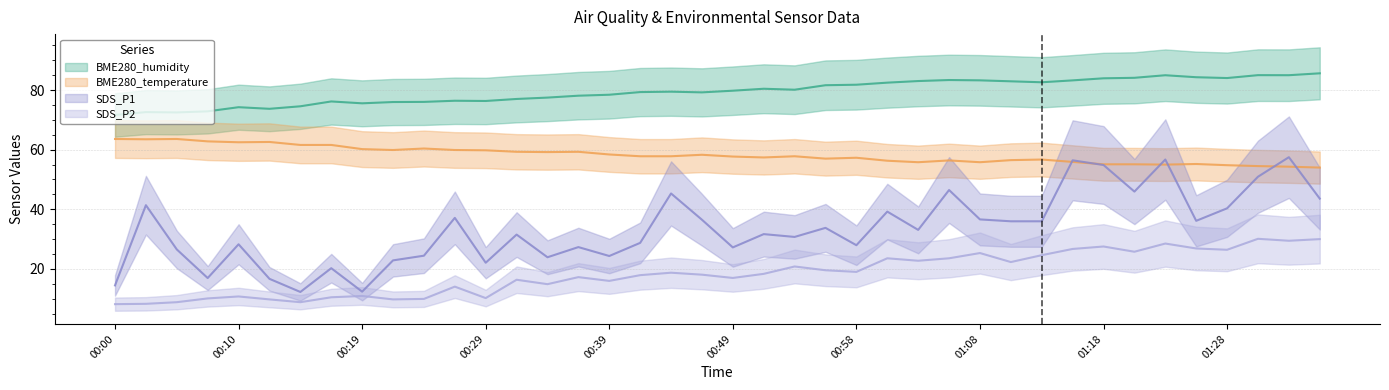

At which label is SDS_P2 closest to 19?

00:58